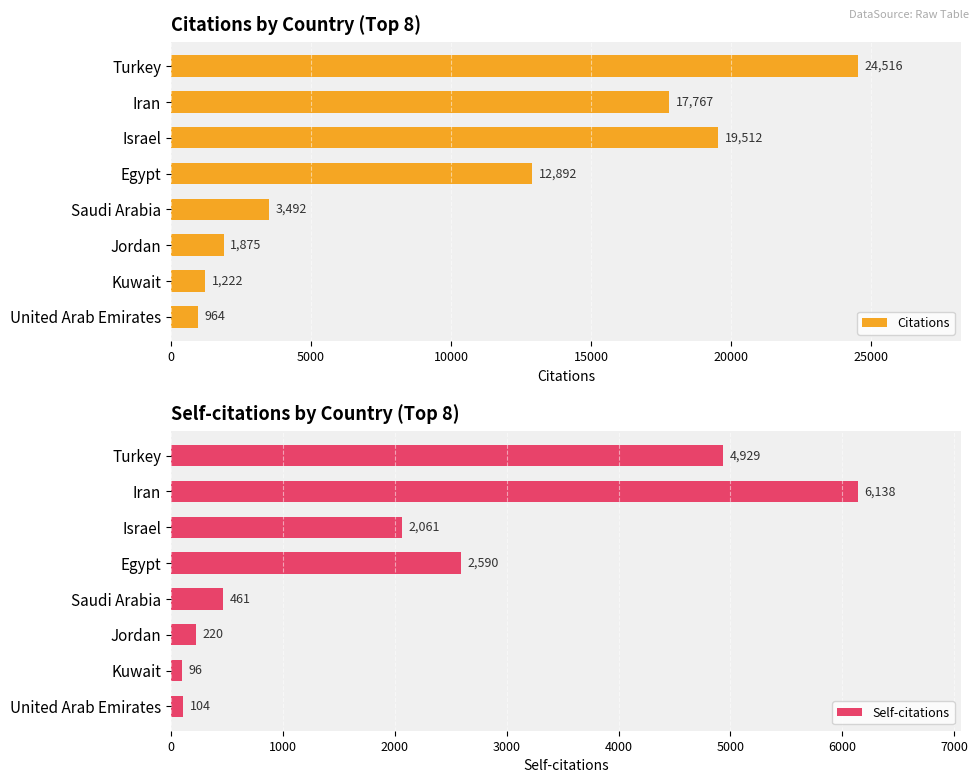

How many data points in Self-citations are less than 2061?

4